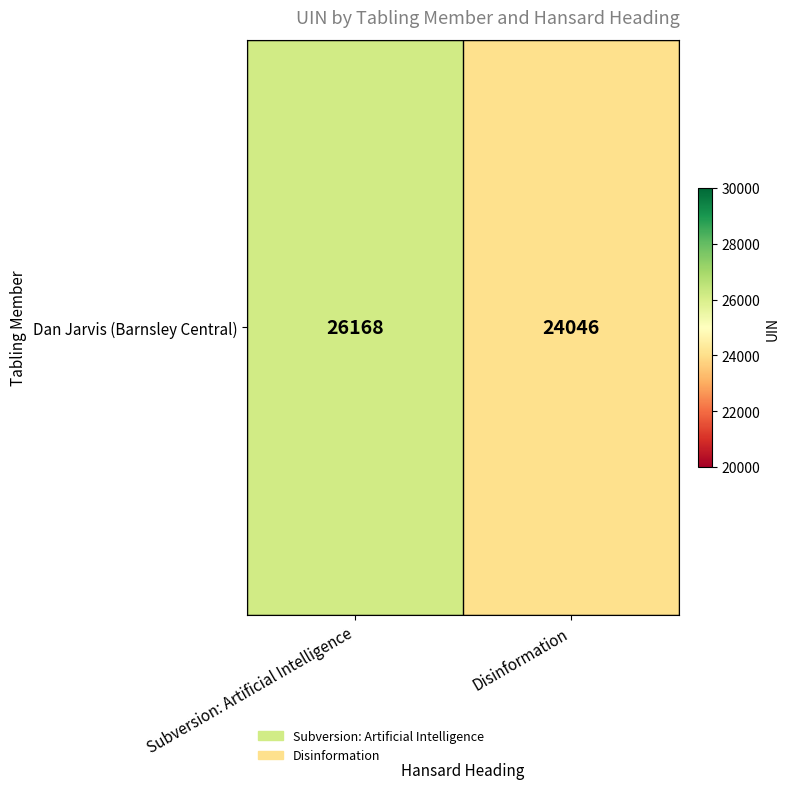

What is the change in value from Subversion: Artificial Intelligence to Disinformation?

-2122